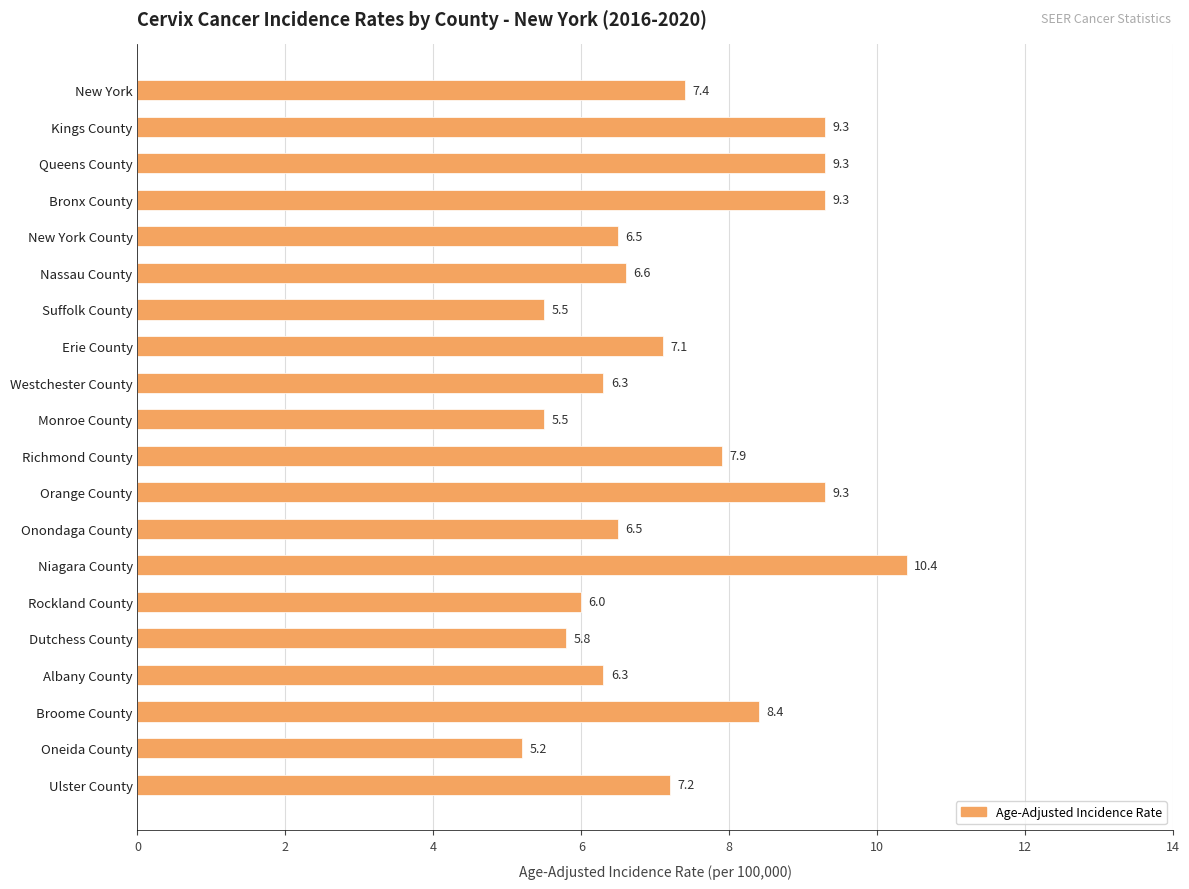

Reading bottom to top, transcribe all the data shown in this chart.

Ulster County=7.2	Oneida County=5.2	Broome County=8.4	Albany County=6.3	Dutchess County=5.8	Rockland County=6.0	Niagara County=10.4	Onondaga County=6.5	Orange County=9.3	Richmond County=7.9	Monroe County=5.5	Westchester County=6.3	Erie County=7.1	Suffolk County=5.5	Nassau County=6.6	New York County=6.5	Bronx County=9.3	Queens County=9.3	Kings County=9.3	New York=7.4